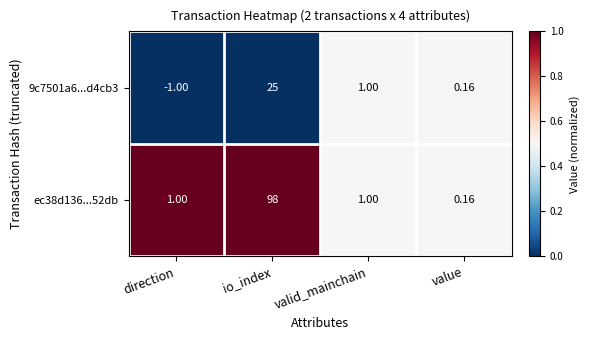

Is the value of 9c7501a6...d4cb3 at value greater than the value of ec38d136...52db at direction?

No